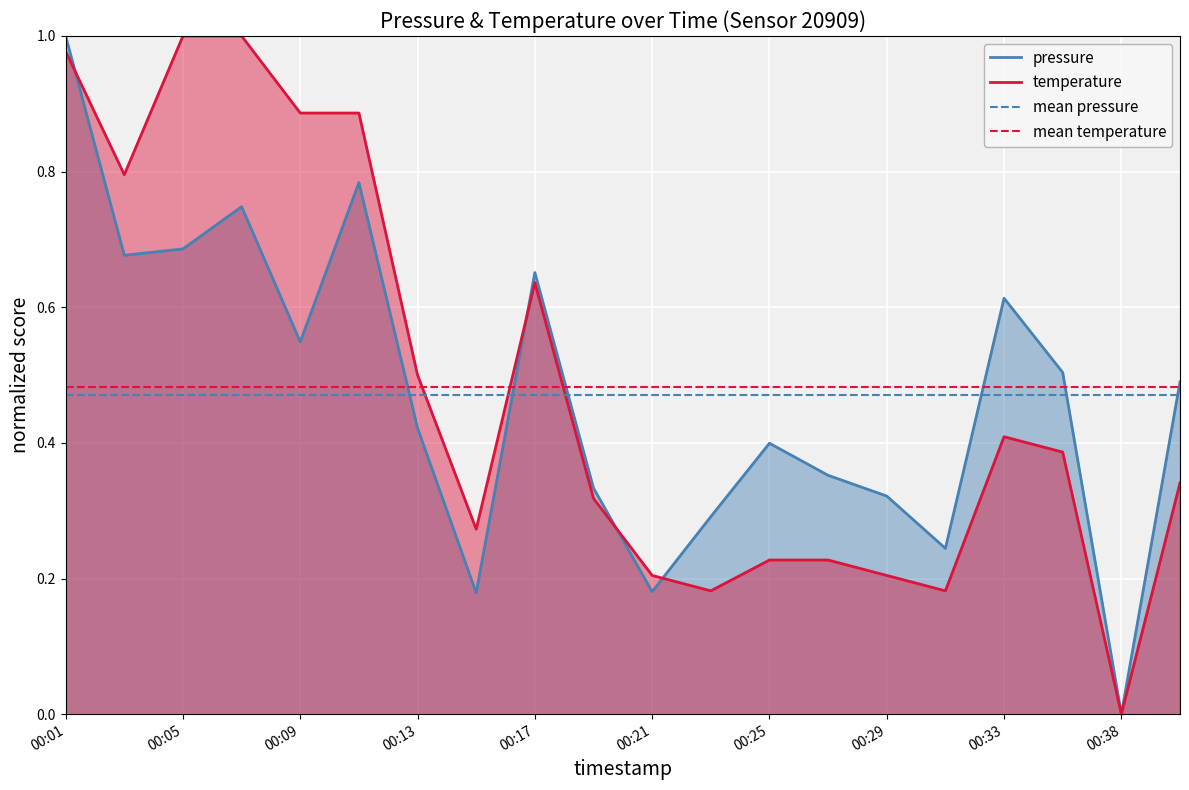

At which category is the sum across all series the highest?

00:01